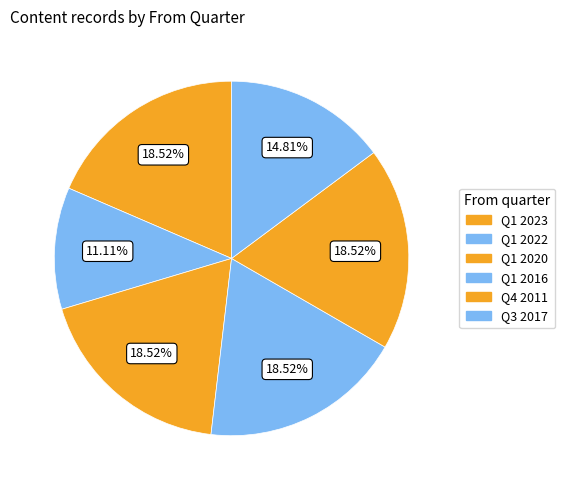

To the nearest percent, what is the combined percentage of Q1 2016 and Q1 2020?

37%